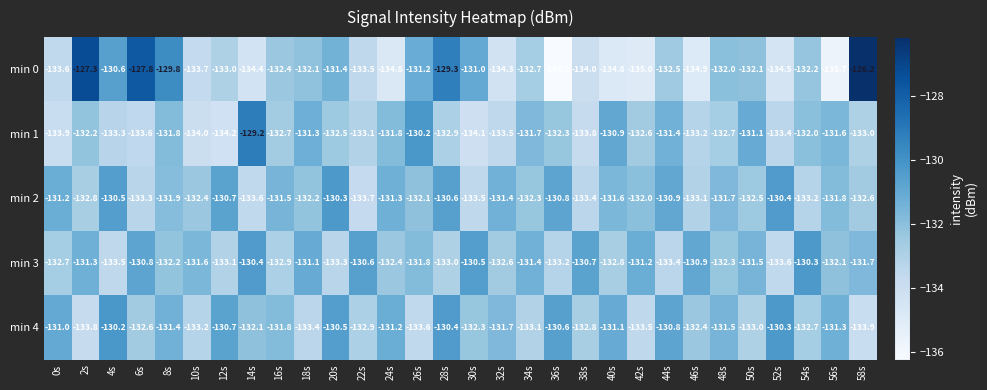

What is the spread (max minus min) of values at 0s?

2.9